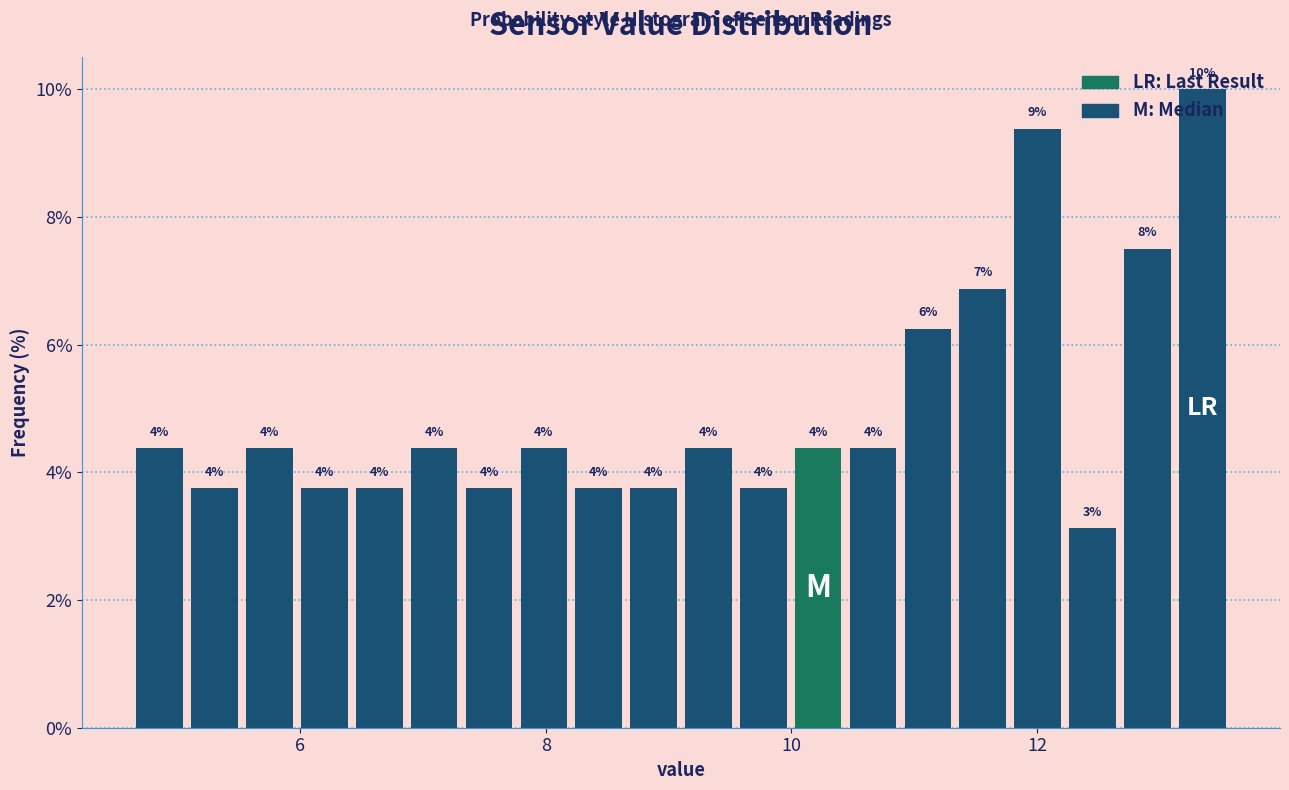

Read against the x-axis, roughly where is the centre of the tallest bar?

13.4